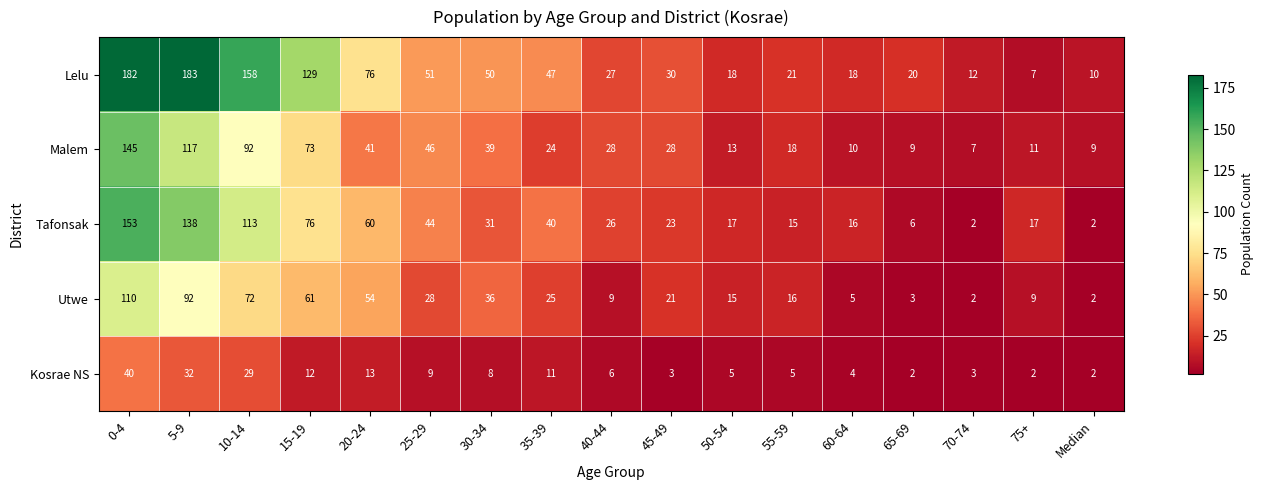

What is the difference between the maximum and minimum values in the Kosrae NS series?

38